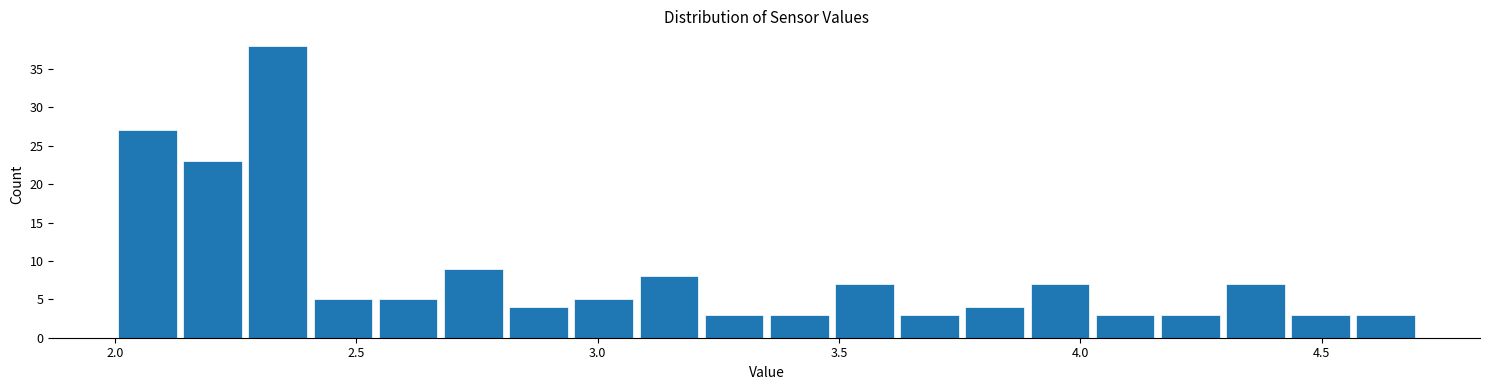

Around what value on the x-axis is the tallest bar? Give the approximate position of its centre, as read against the axis.

2.35